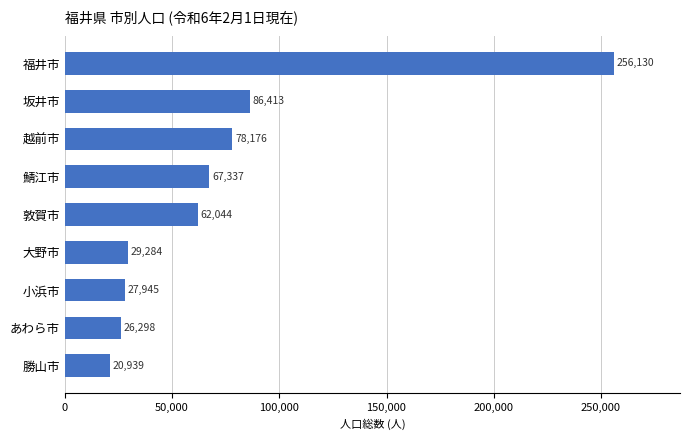

Reading top to bottom, list all the values displayed in this chart.

福井市=256130	坂井市=86413	越前市=78176	鯖江市=67337	敦賀市=62044	大野市=29284	小浜市=27945	あわら市=26298	勝山市=20939